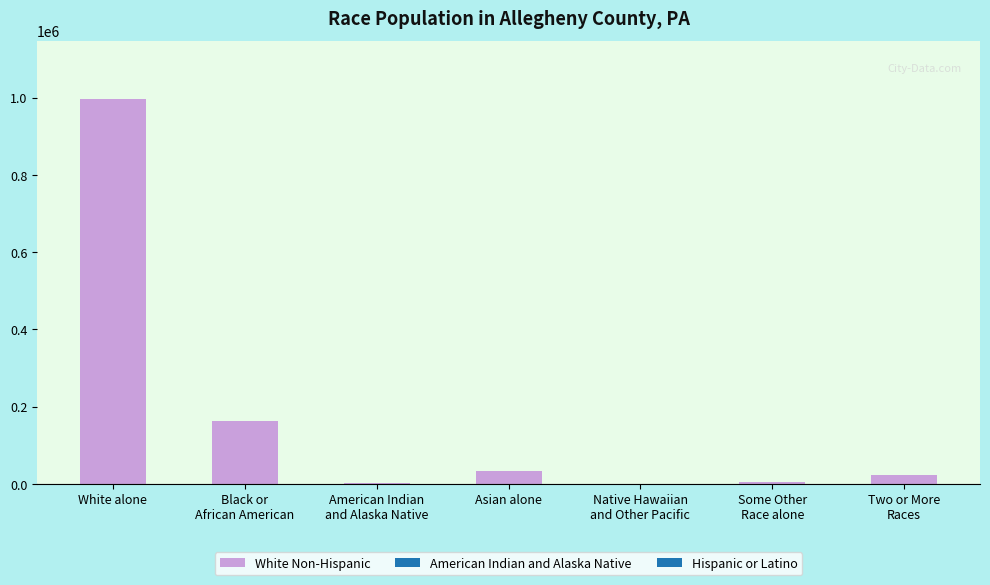

What is the sum of all values?

1223348